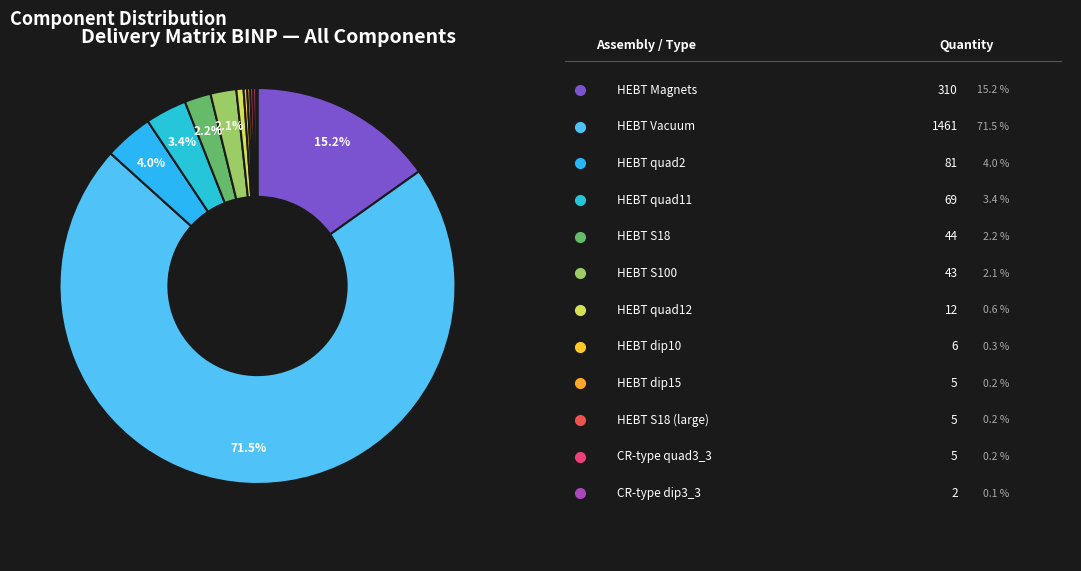

Rank the categories by value from highest to lowest.

HEBT Vacuum, HEBT Magnets, HEBT quad2, HEBT quad11, HEBT S18, HEBT S100, HEBT quad12, HEBT dip10, HEBT dip15, HEBT S18 (large), CR-type quad3_3, CR-type dip3_3